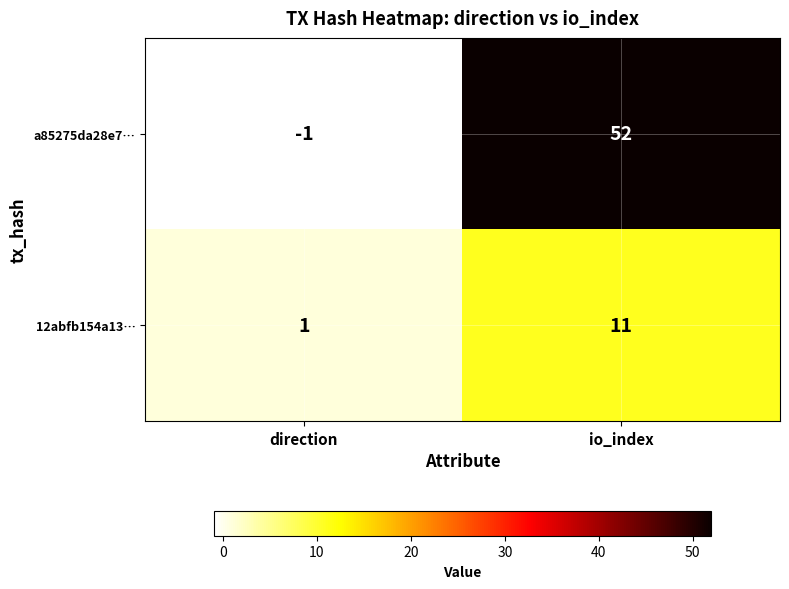

Rank the series by their average value, from highest to lowest.

a85275da28e7…, 12abfb154a13…